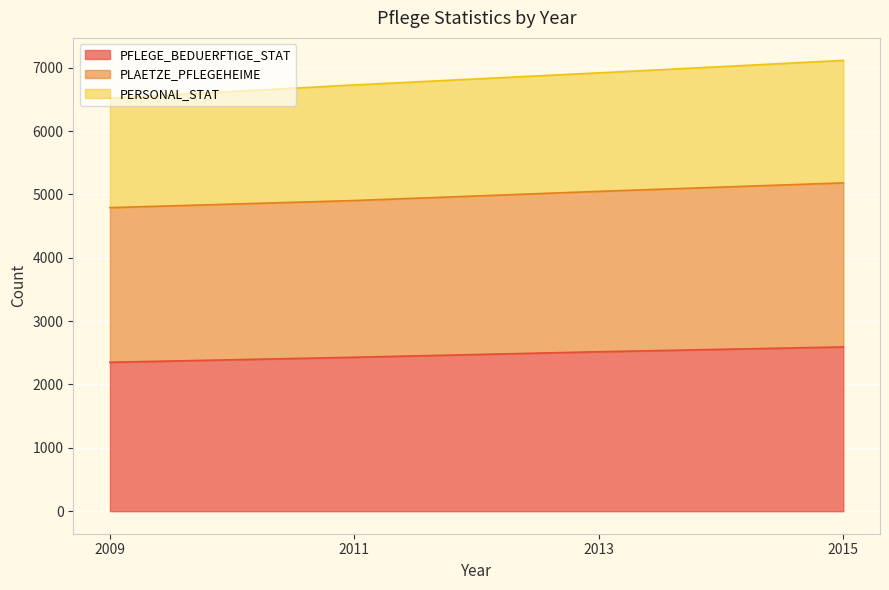

What are all the series names shown in the legend?

PFLEGE_BEDUERFTIGE_STAT, PLAETZE_PFLEGEHEIME, PERSONAL_STAT